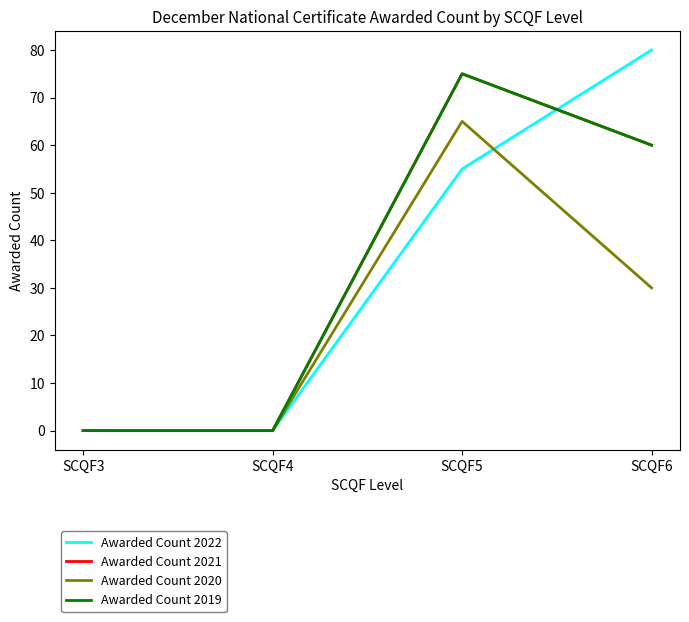

Where does the Awarded Count 2020 series first go above 30?

SCQF5